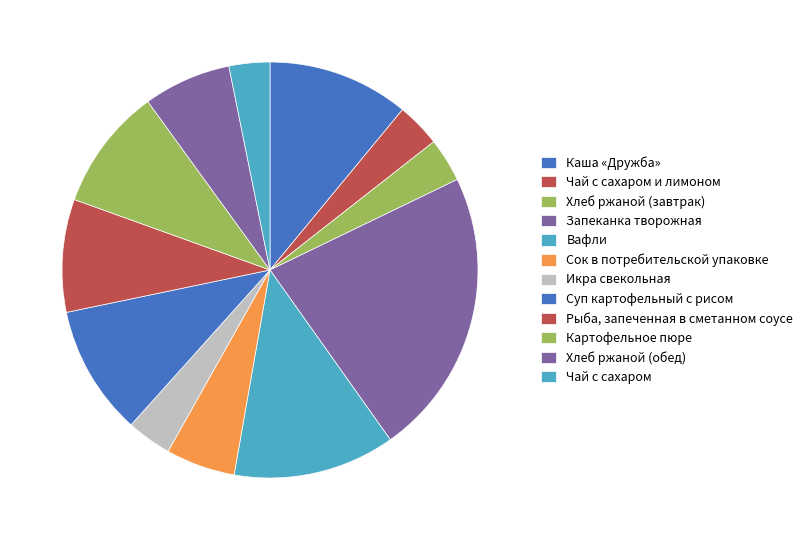

How many slices are in this pie chart?

12